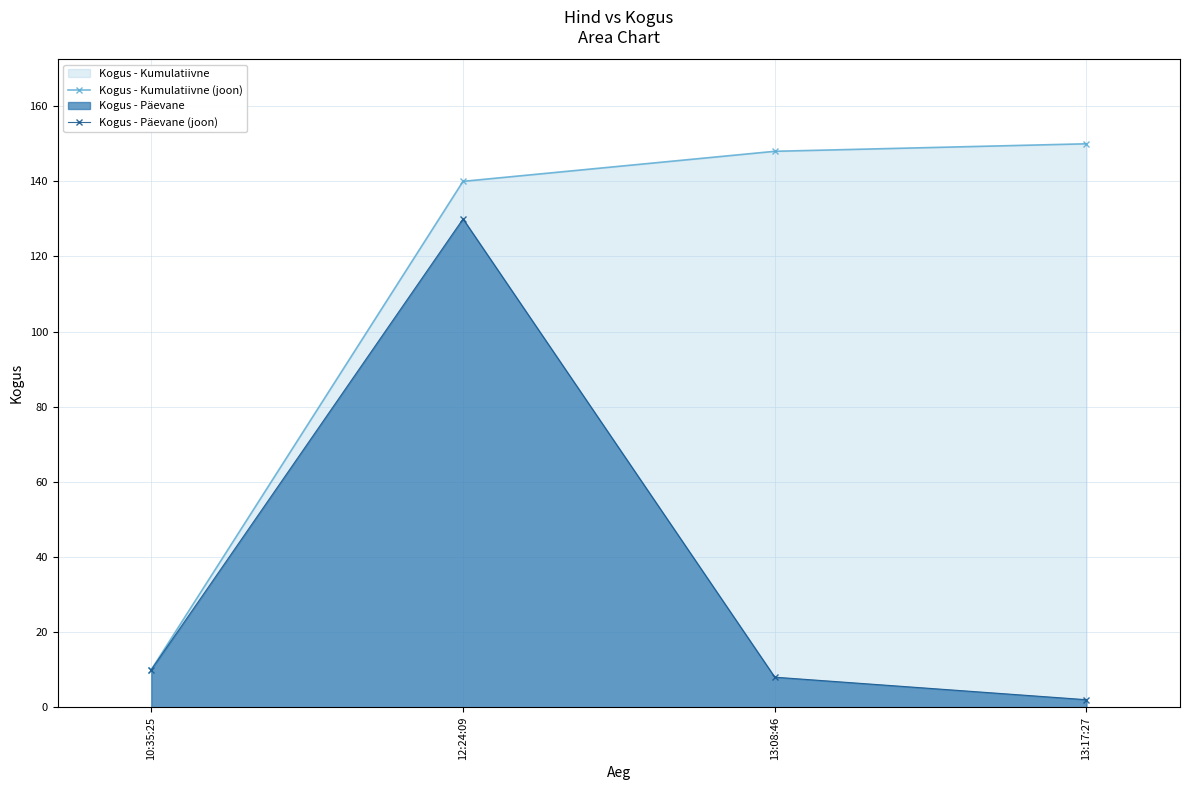

What is the average value of the Kogus - Kumulatiivne (joon) series?

112